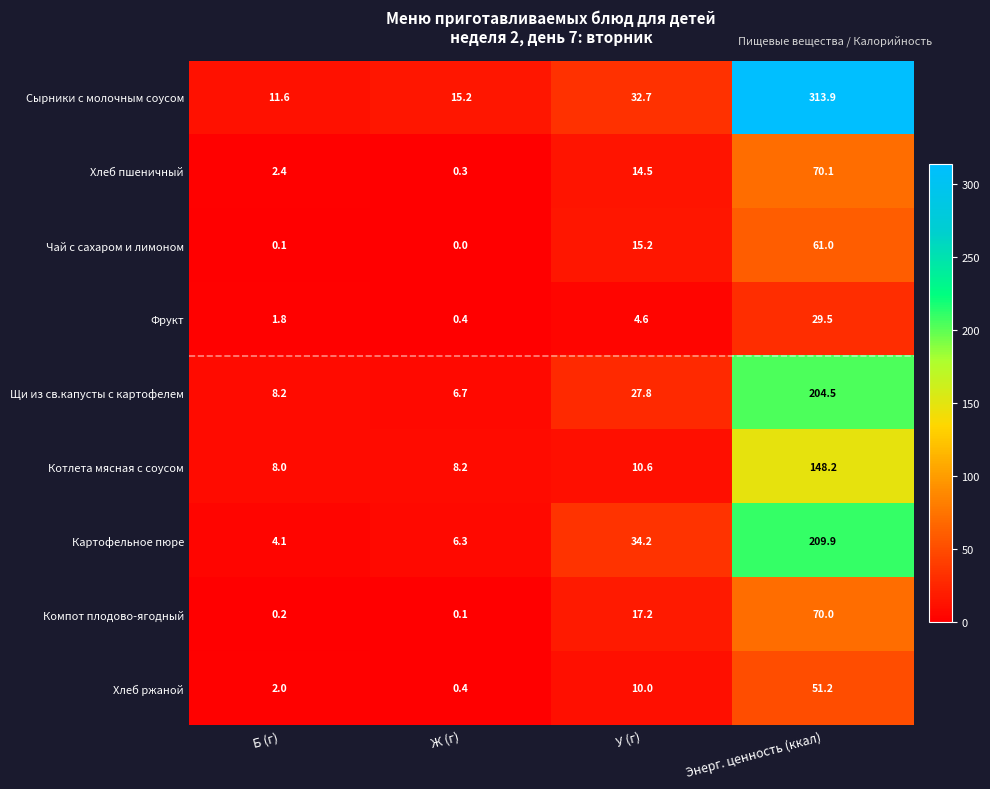

True or false: Котлета мясная с соусом has a value of 2.7 at Б (г).

False